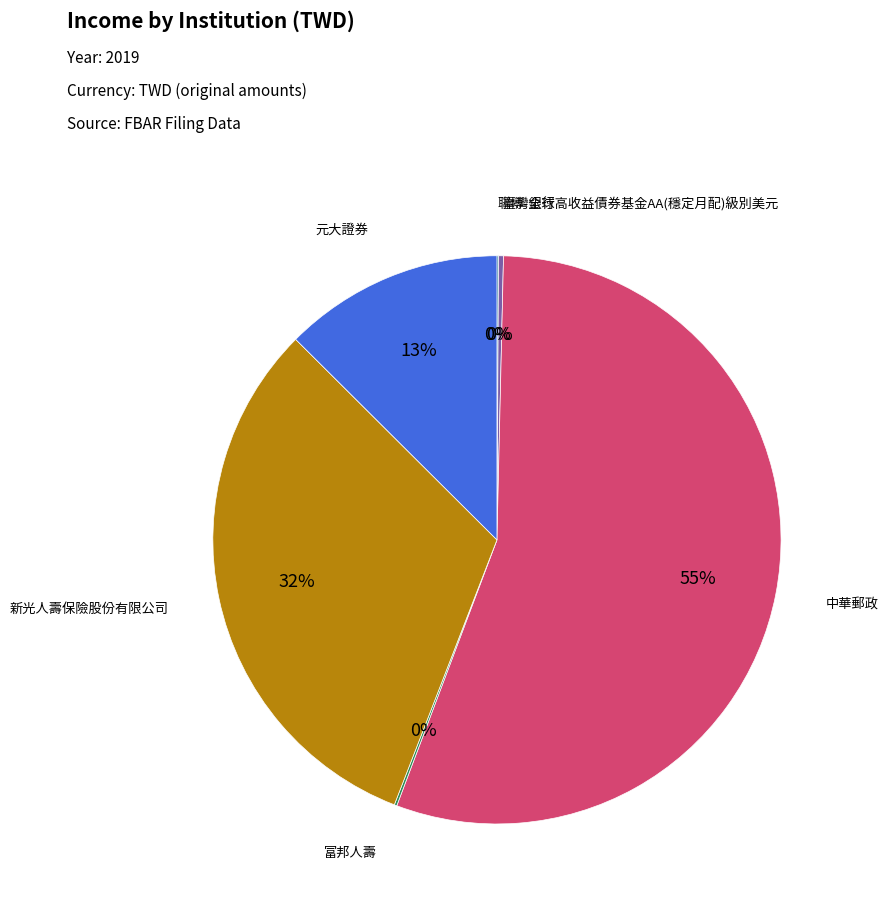

To the nearest percent, what is the average slice percentage?

17%